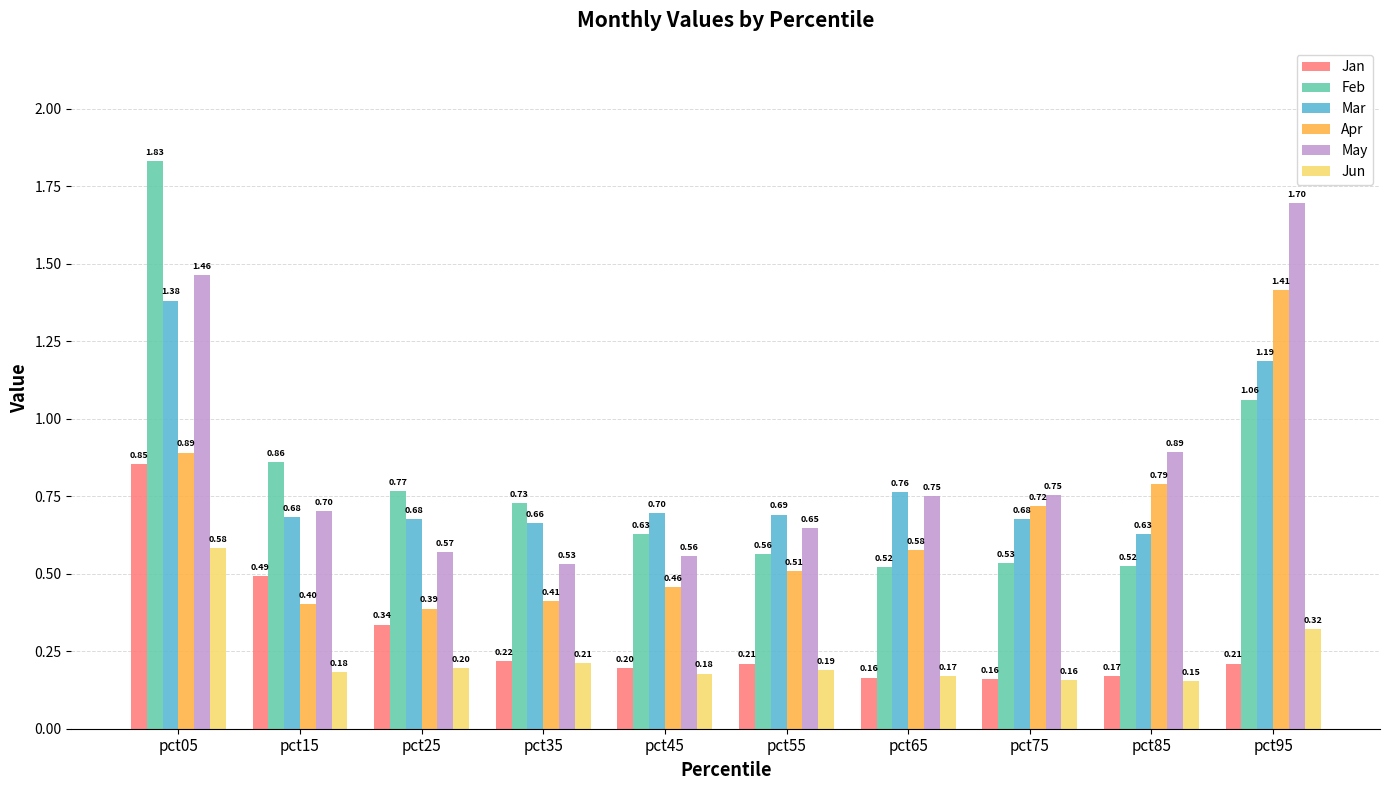

Rank the series at pct65 from highest to lowest value.

Mar, May, Apr, Feb, Jun, Jan